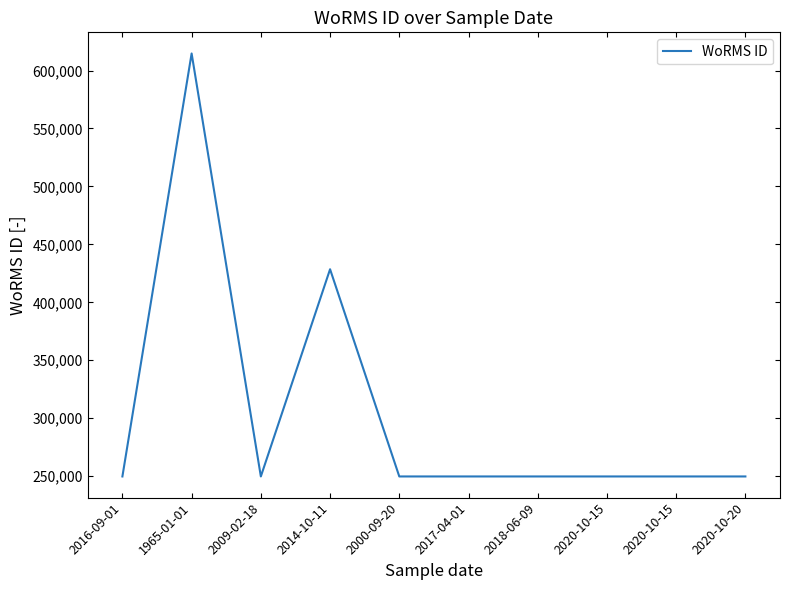

How many lines are shown in the chart?

1